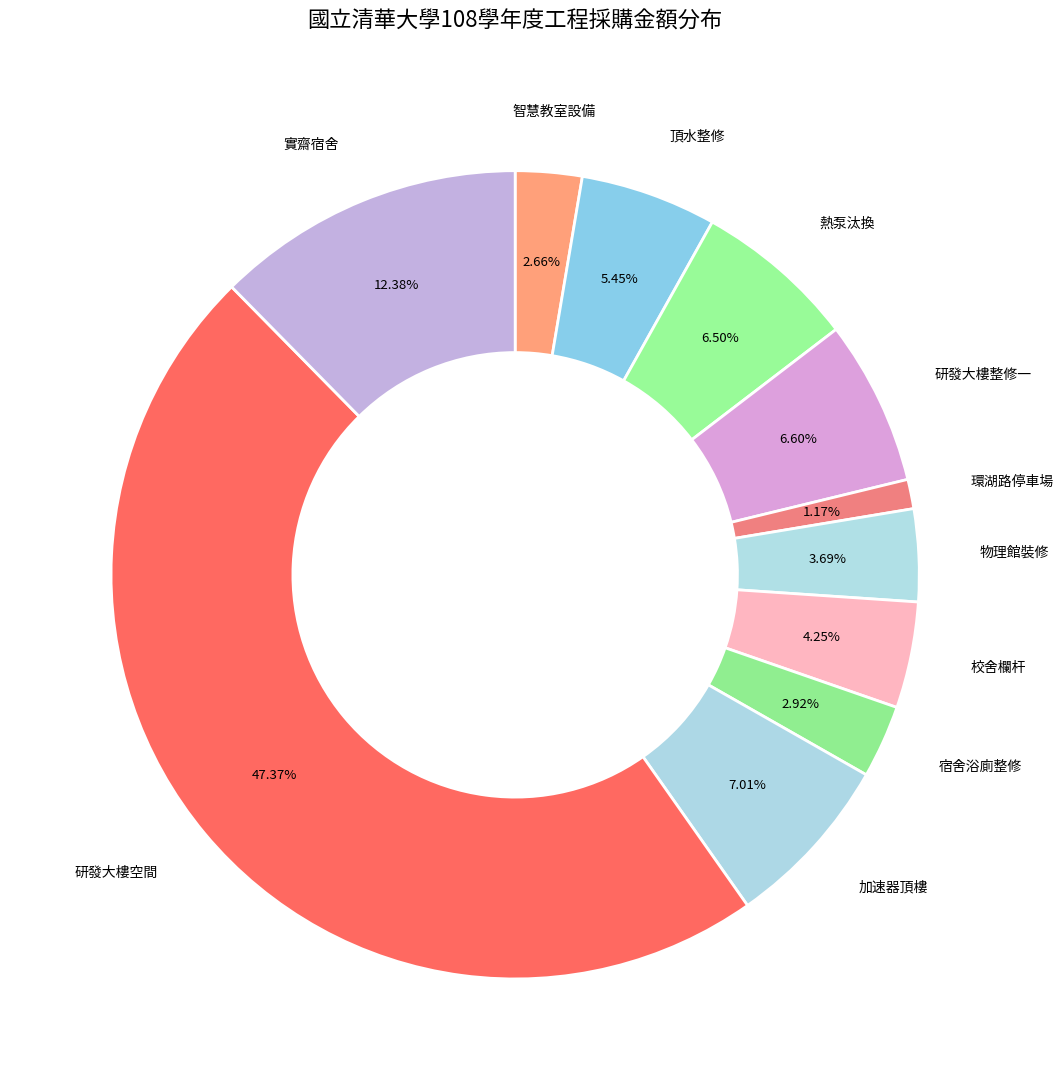

How many slices are in this pie chart?

11